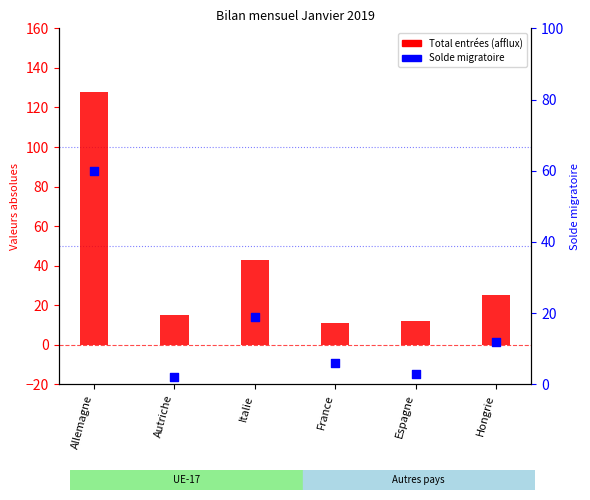

Is the value of Total entrées (afflux) at Espagne greater than the value of Solde migratoire at Hongrie?

No